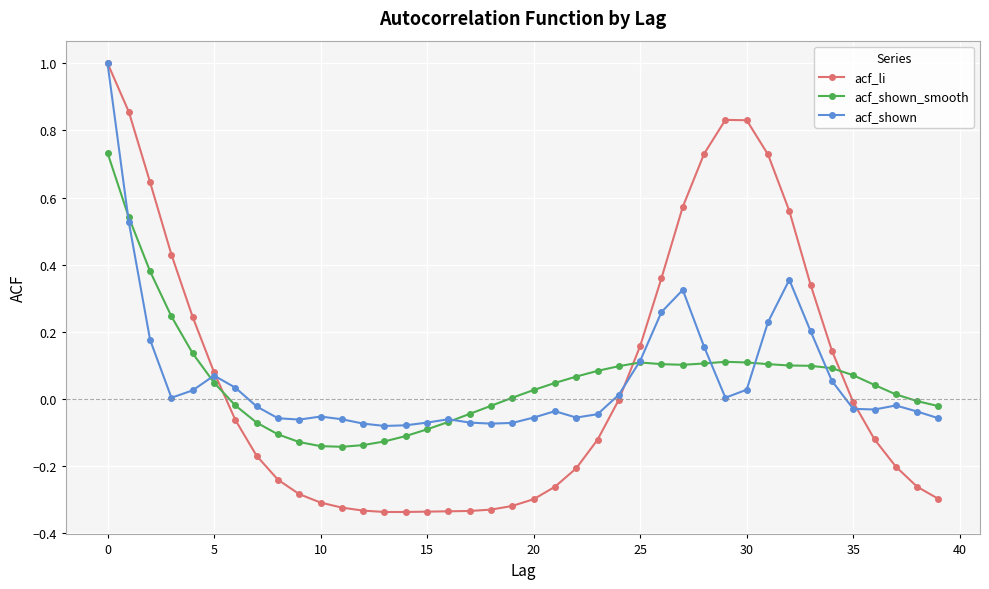

True or false: acf_li and acf_shown_smooth intersect in this chart.

True